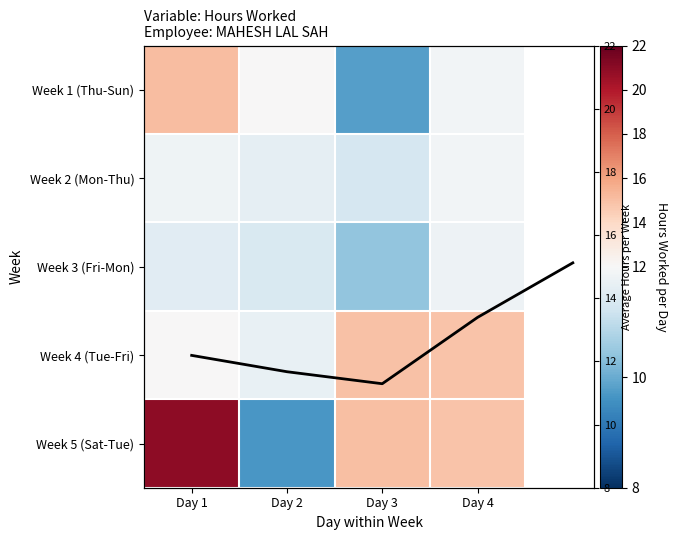

At how many categories does at least one series exceed 20?

1